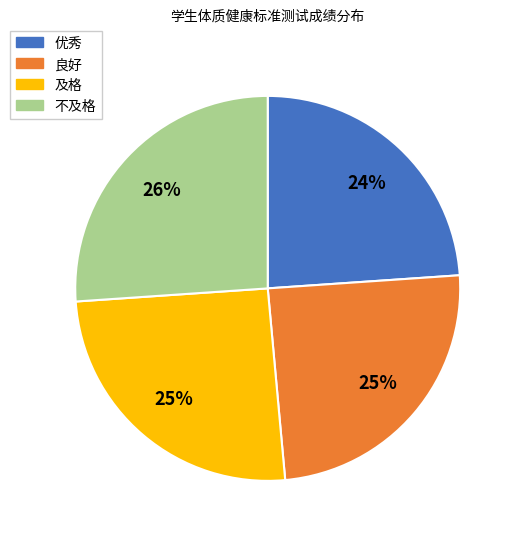

Which slice is the largest?

不及格